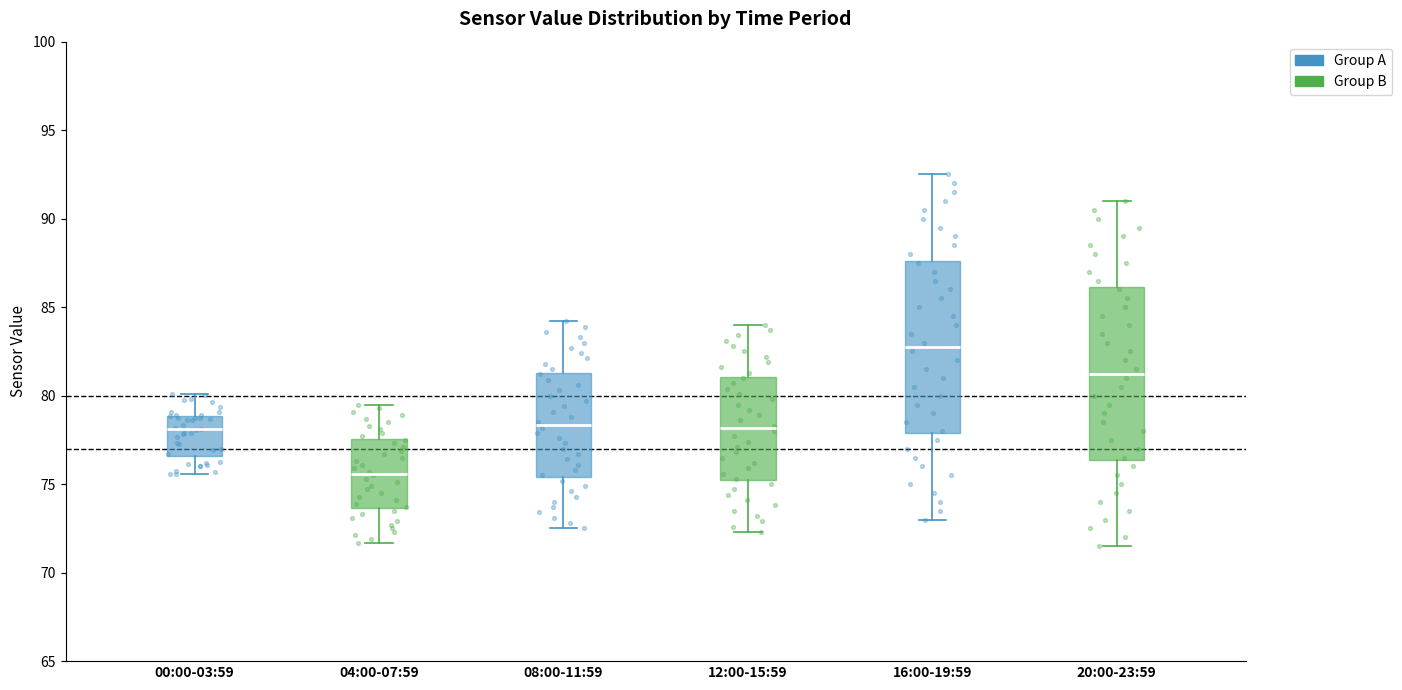

Where does the lower whisker of the box for 04:00-07:59 end on the y-axis? The values are not printed on the chart, so give them approximately, as read against the axis.

71.5